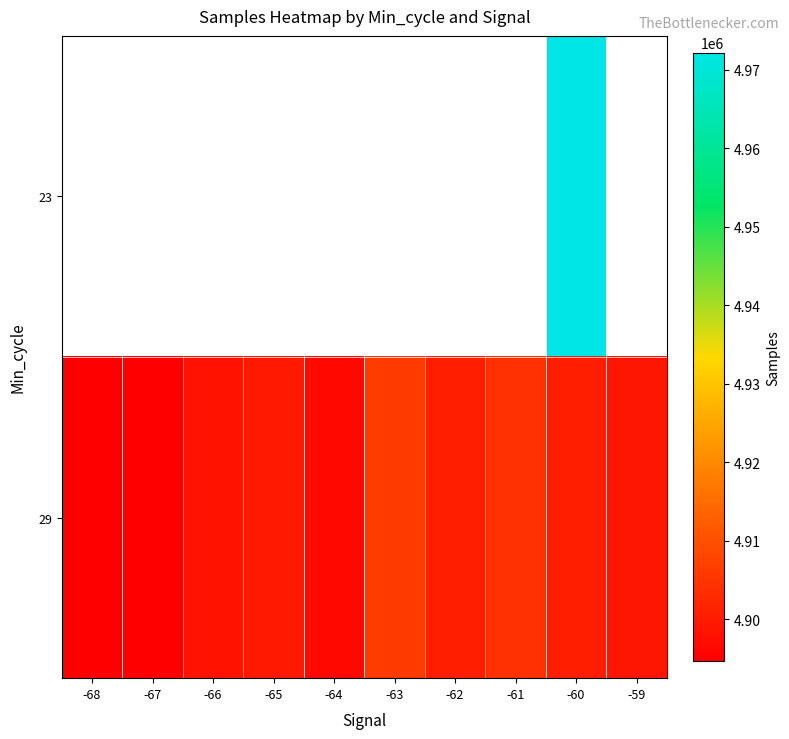

Count the number of categories in the chart.

10